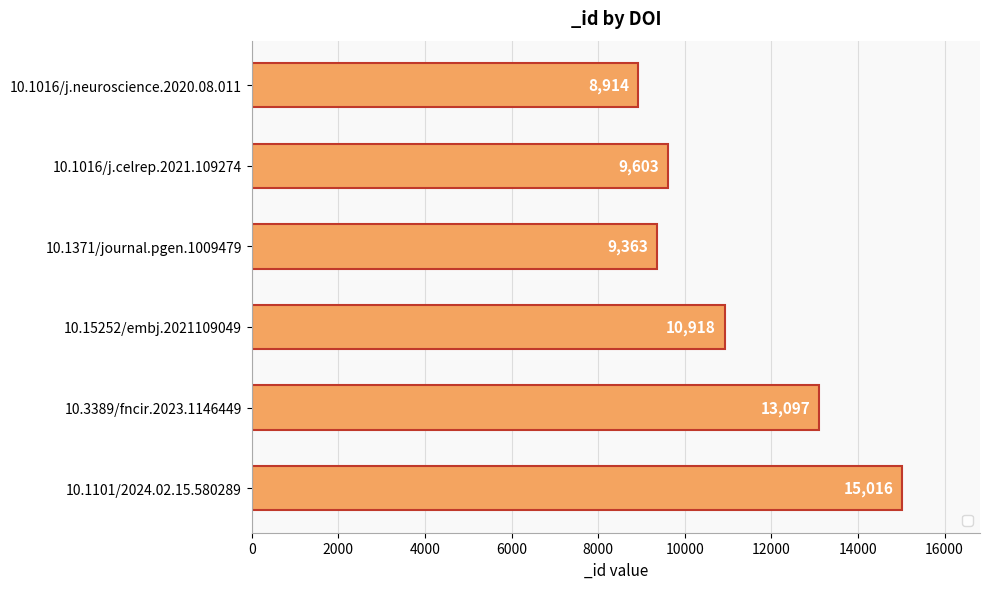

What is the difference between the second highest and second lowest values?

3734